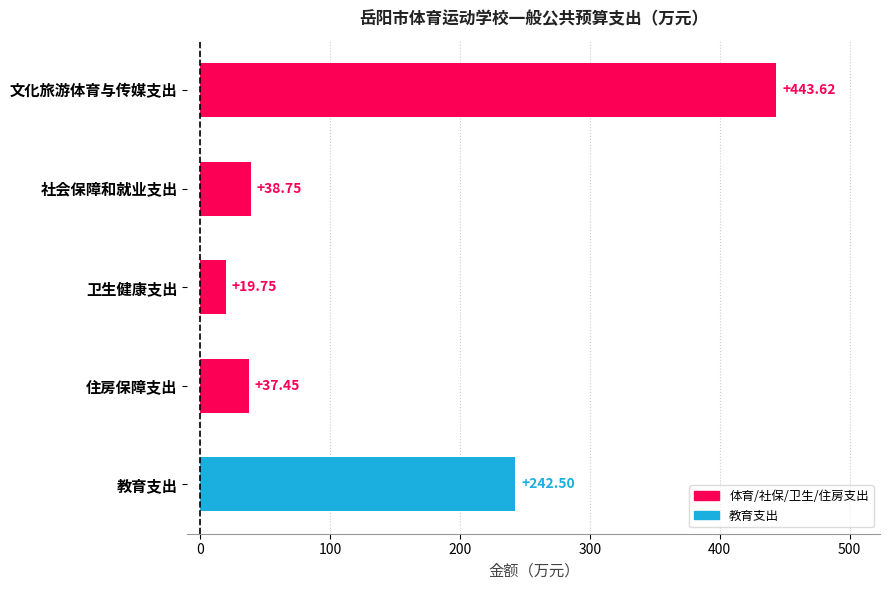

Are the bars horizontal?

Yes